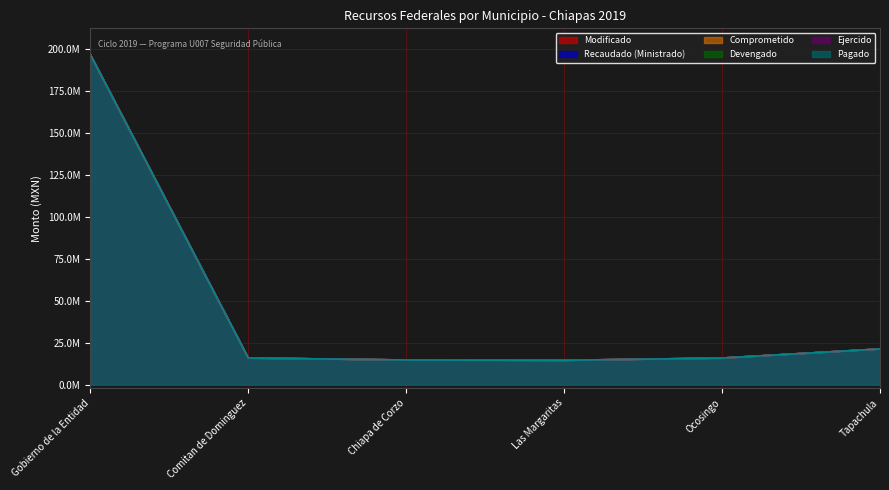

List the labels in order of Ejercido value, largest first.

Gobierno de la Entidad, Tapachula, Comitan de Dominguez, Ocosingo, Chiapa de Corzo, Las Margaritas